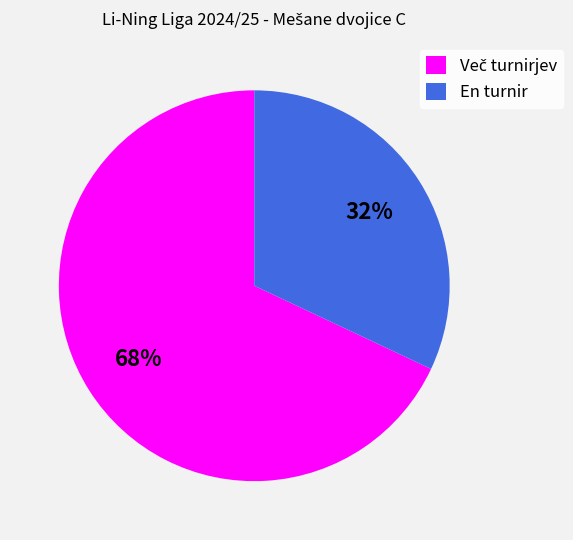

The En turnir slice represents 38% of the pie. True or false?

False